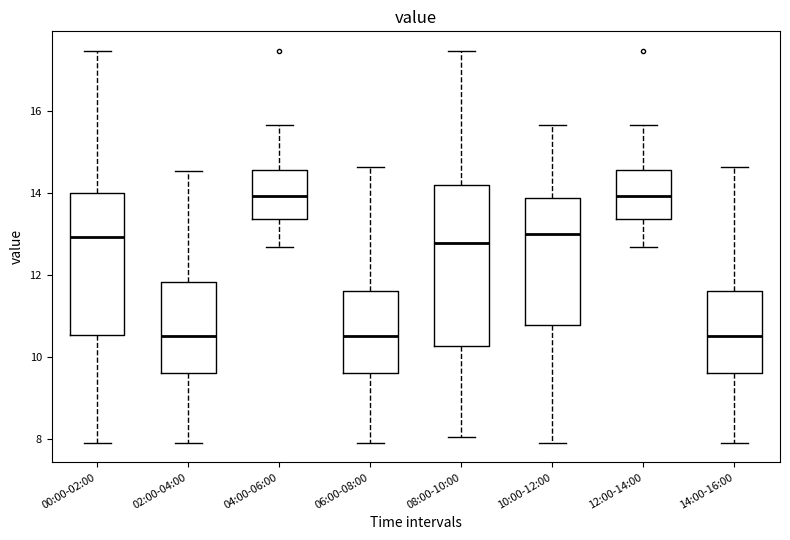

Reading left to right, read every box against the y-axis: the position of its median line, the range the box covers, and the ends of its whiskers. The values are not printed on the chart, so give them approximately, as read against the axis.

00:00-02:00: median 13.0, box 10.6 to 14.0, whiskers 8.0 to 17.4
02:00-04:00: median 10.6, box 9.6 to 11.8, whiskers 8.0 to 14.6
04:00-06:00: median 14.0, box 13.4 to 14.6, whiskers 12.6 to 15.6
06:00-08:00: median 10.6, box 9.6 to 11.6, whiskers 8.0 to 14.6
08:00-10:00: median 12.8, box 10.2 to 14.2, whiskers 8.0 to 17.4
10:00-12:00: median 13.0, box 10.8 to 13.8, whiskers 8.0 to 15.6
12:00-14:00: median 14.0, box 13.4 to 14.6, whiskers 12.6 to 15.6
14:00-16:00: median 10.6, box 9.6 to 11.6, whiskers 8.0 to 14.6